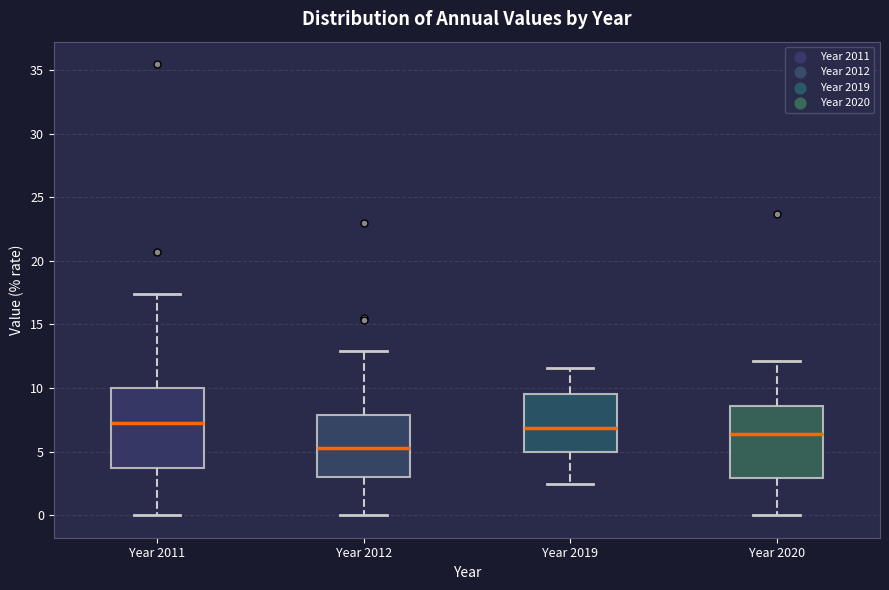

Reading left to right, transcribe this box plot: for each box, give where its median line is, the range the box spans, and where its two whiskers end, as read against the y-axis. The values are not printed on the chart, so give them approximately, as read against the axis.

Year 2011: median 7.0, box 3.5 to 10.0, whiskers 0.0 to 17.5
Year 2012: median 5.5, box 3.0 to 8.0, whiskers 0.0 to 13.0
Year 2019: median 7.0, box 5.0 to 9.5, whiskers 2.5 to 11.5
Year 2020: median 6.5, box 3.0 to 8.5, whiskers 0.0 to 12.0